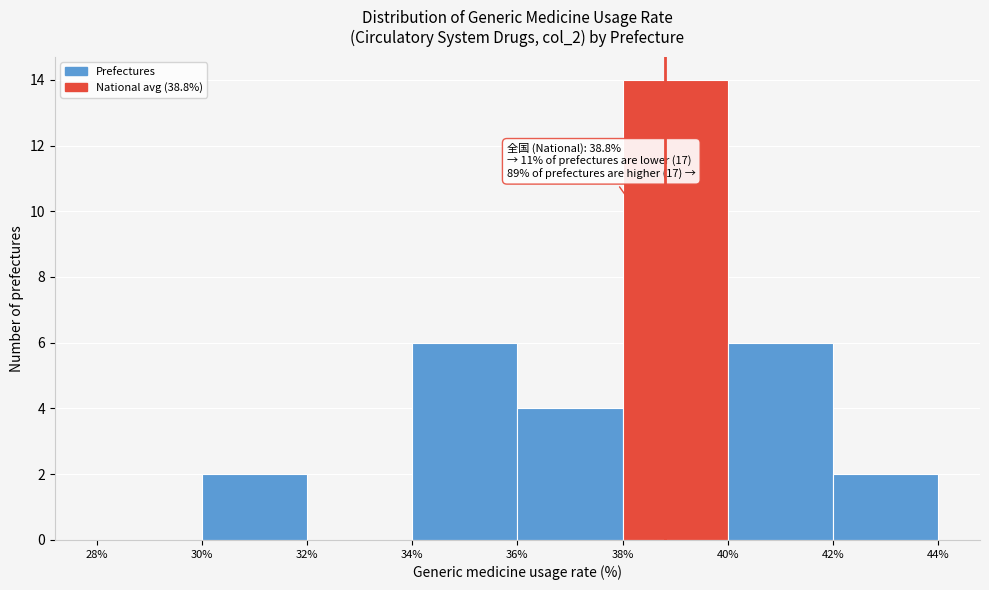

Which range on the x-axis has the tallest bar?

38% to 40%